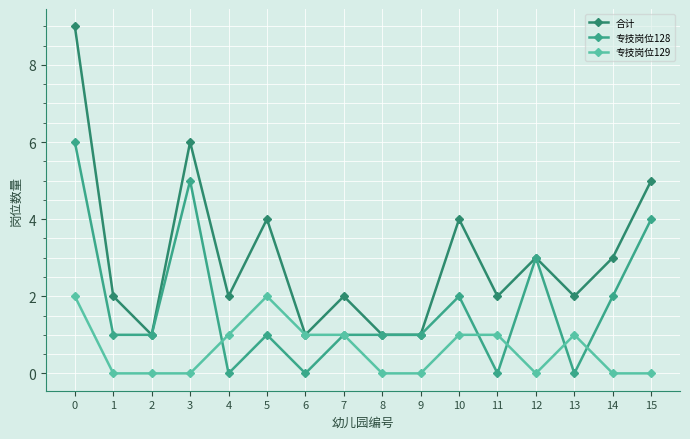

Count the number of data series in this chart.

3